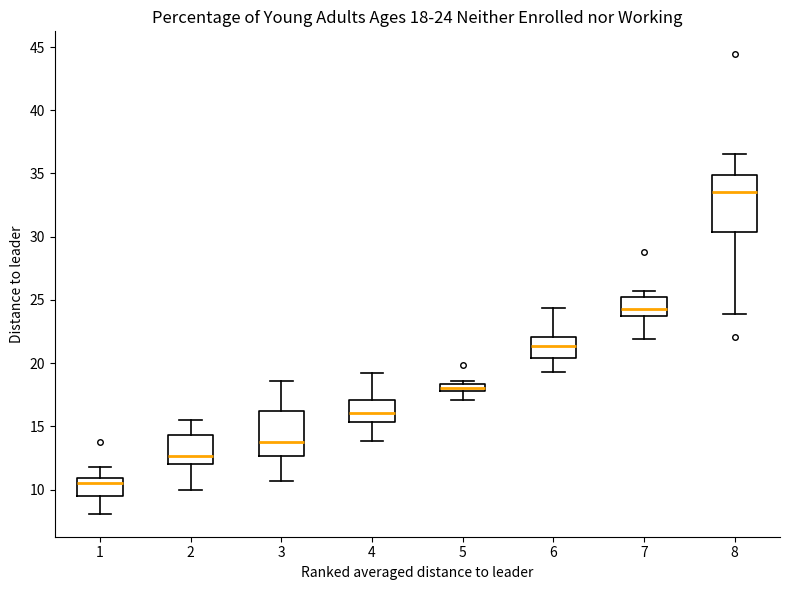

Which box has the lowest median line?

1